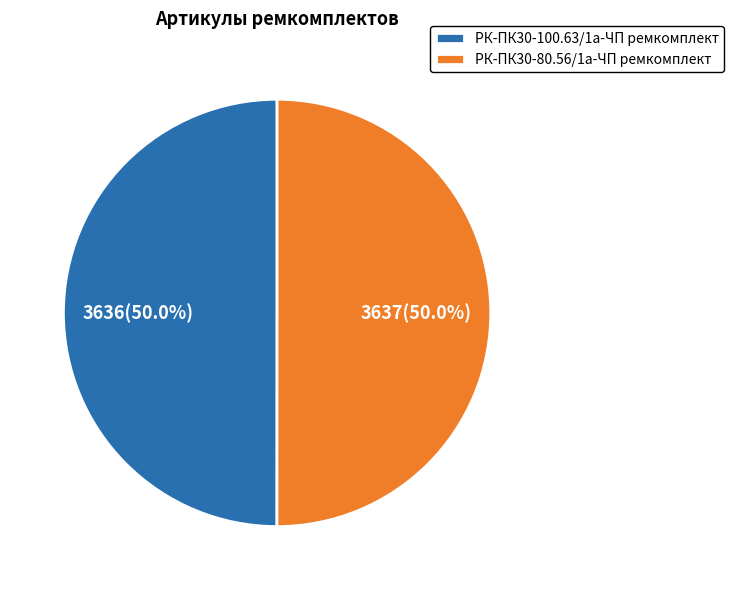

Approximately how many times larger is the value at РК-ПК30-100.63/1а-ЧП ремкомплект compared to РК-ПК30-80.56/1а-ЧП ремкомплект?

1.0